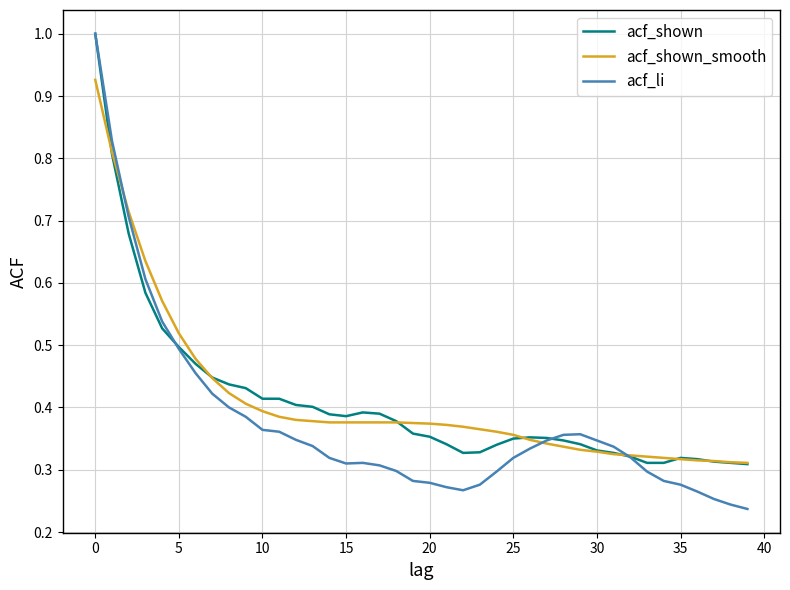

What is the greatest value displayed?

1.0